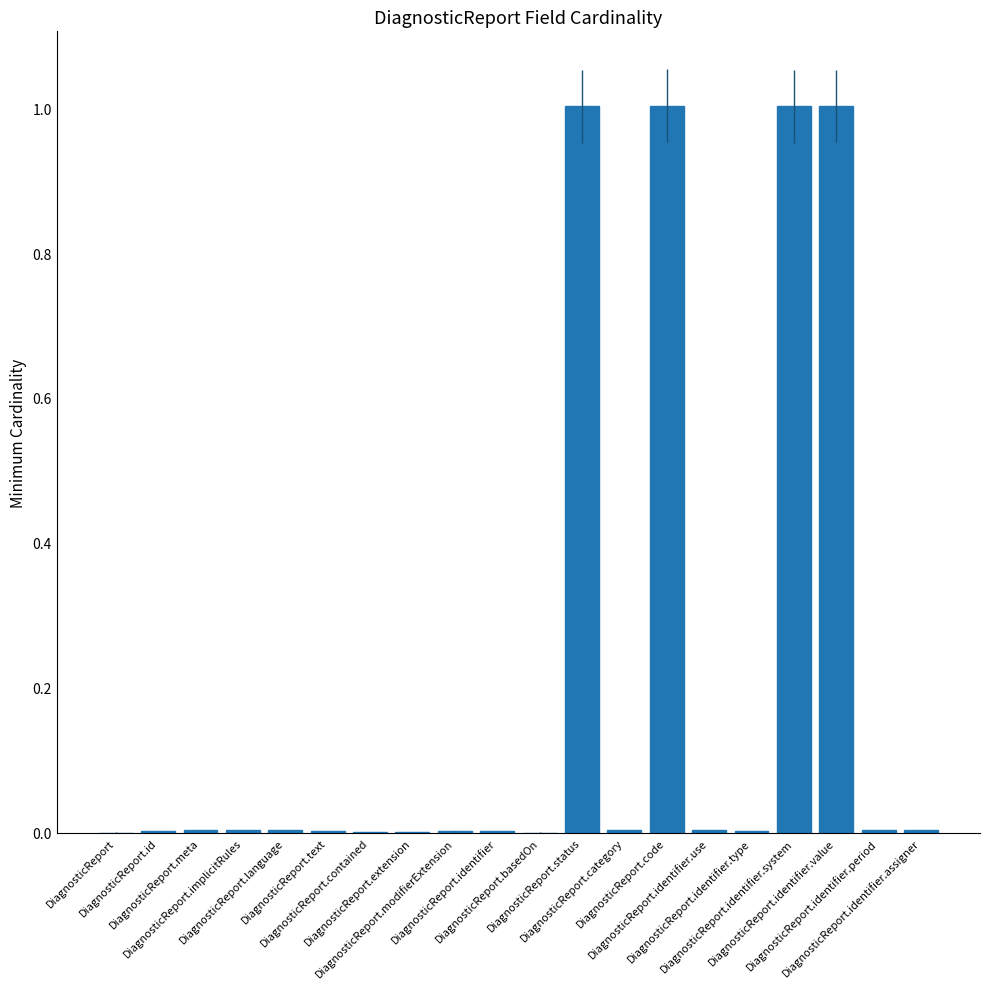

Are the bars horizontal?

No